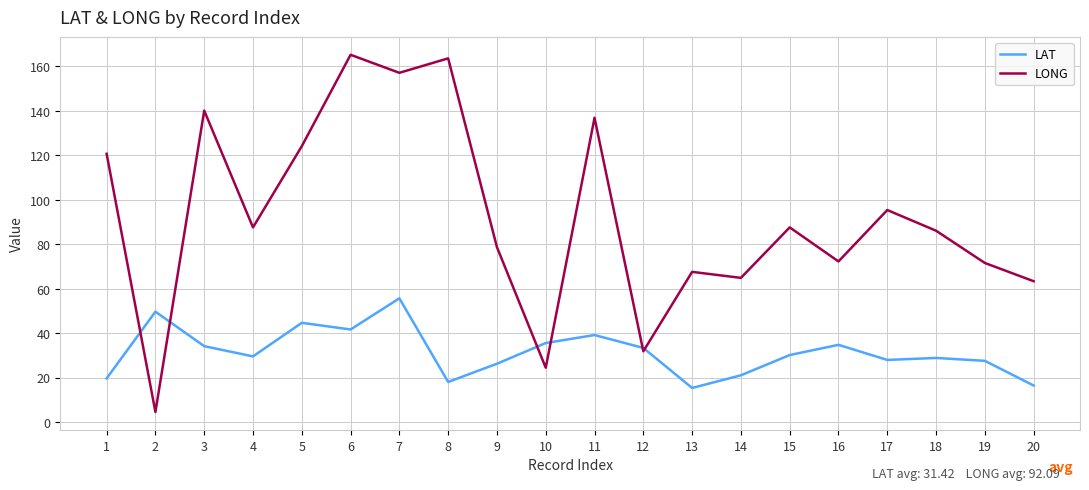

Which series has the widest spread of values?

LONG